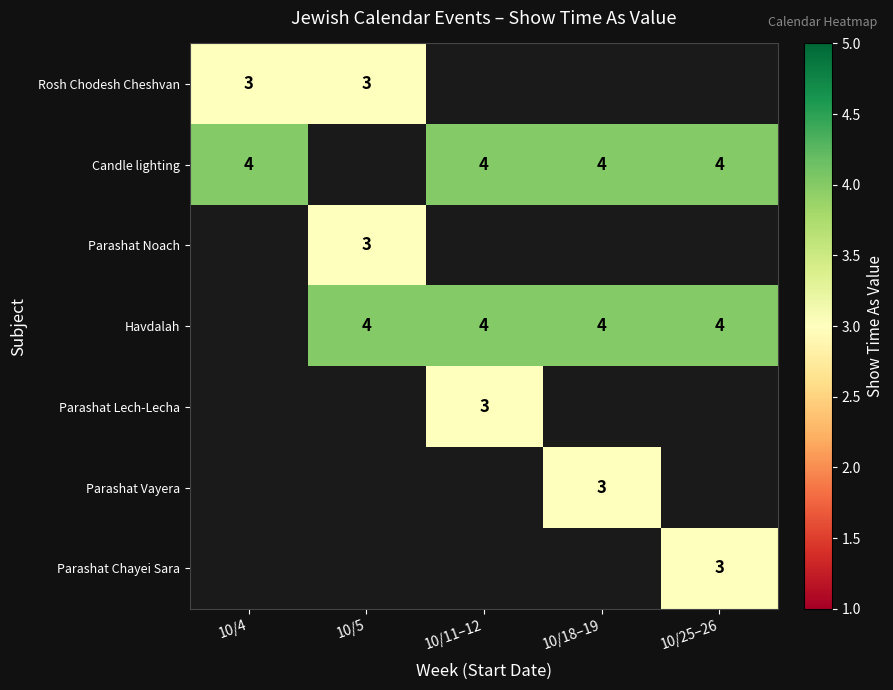

Between 10/5 and 10/11–12, which is larger?

10/5